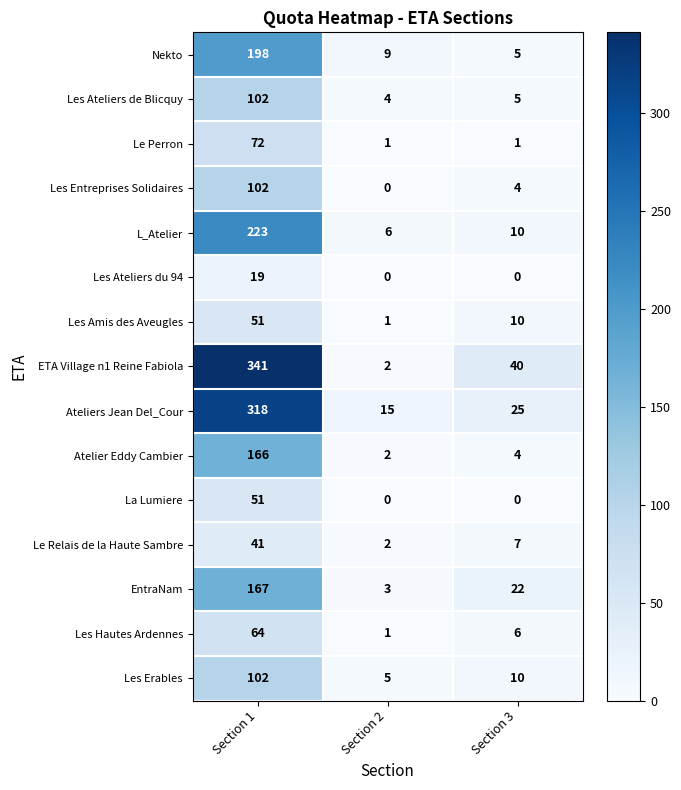

Which category has the highest value in the EntraNam series?

Section 1